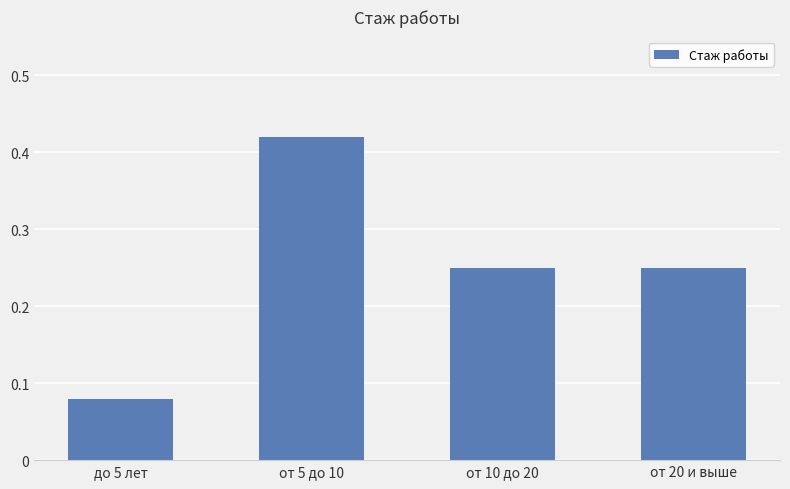

What is the change in value from от 5 до 10 to от 10 до 20?

-0.2